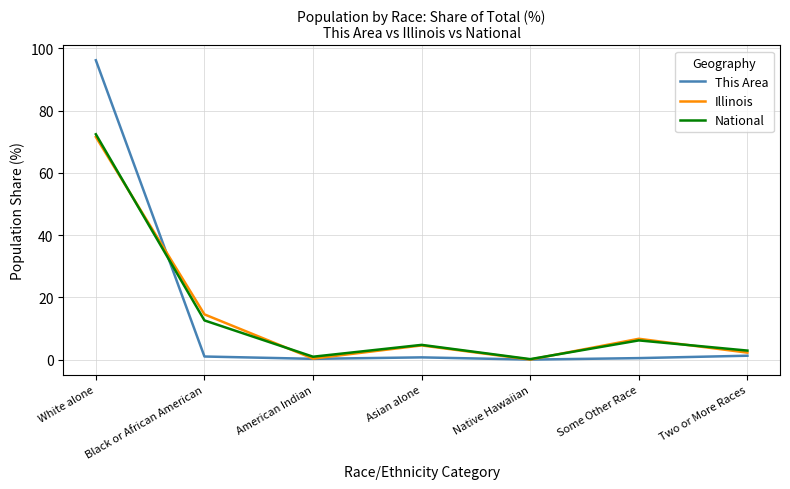

What is the highest value of the This Area series?

96.2